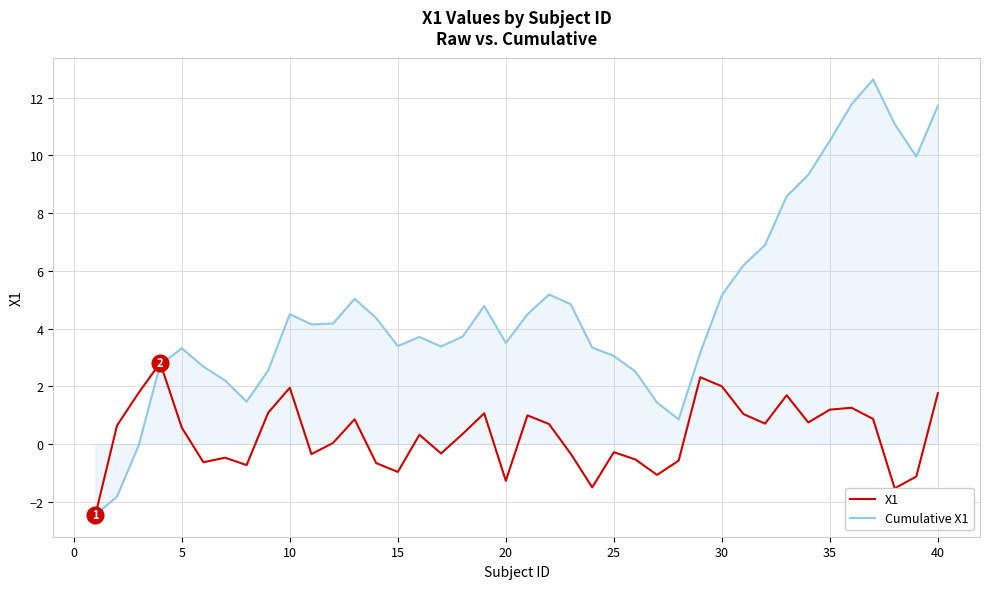

List the series in order of their overall mean, lowest first.

X1, Cumulative X1